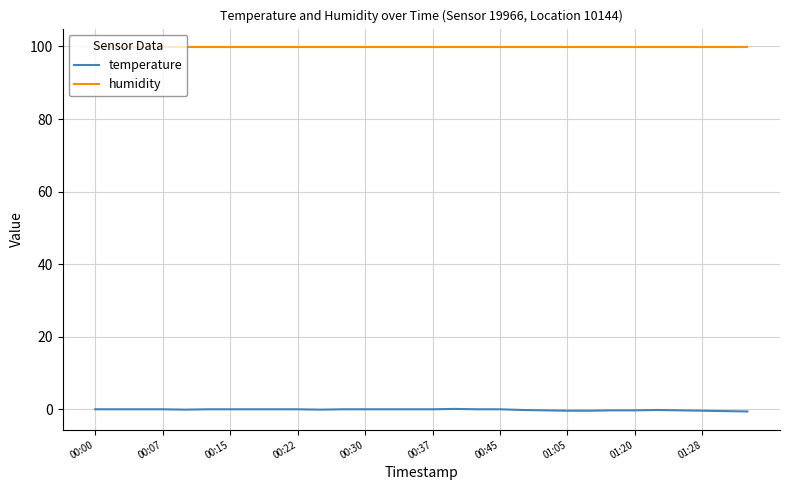

True or false: temperature and humidity intersect in this chart.

False